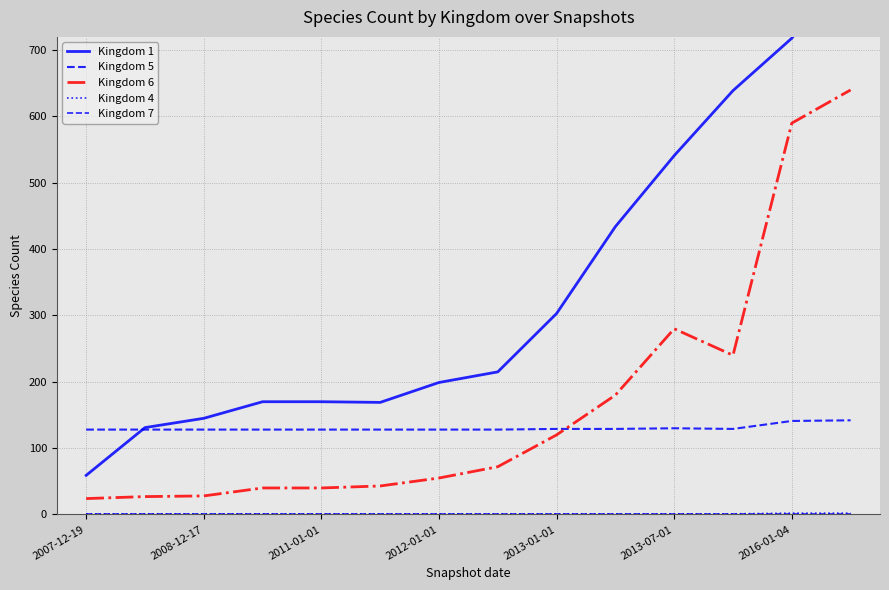

What is the smallest value displayed?

1